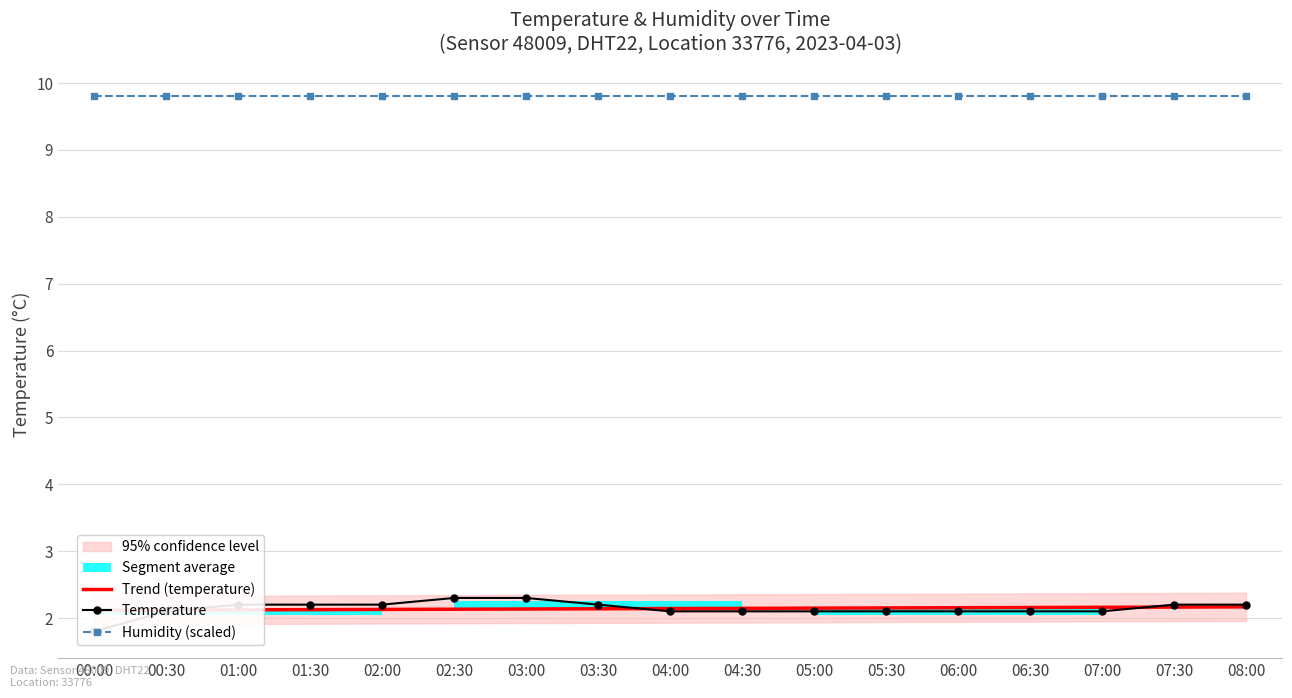

What are all the series names shown in the legend?

Trend (temperature), Temperature, Humidity (scaled)